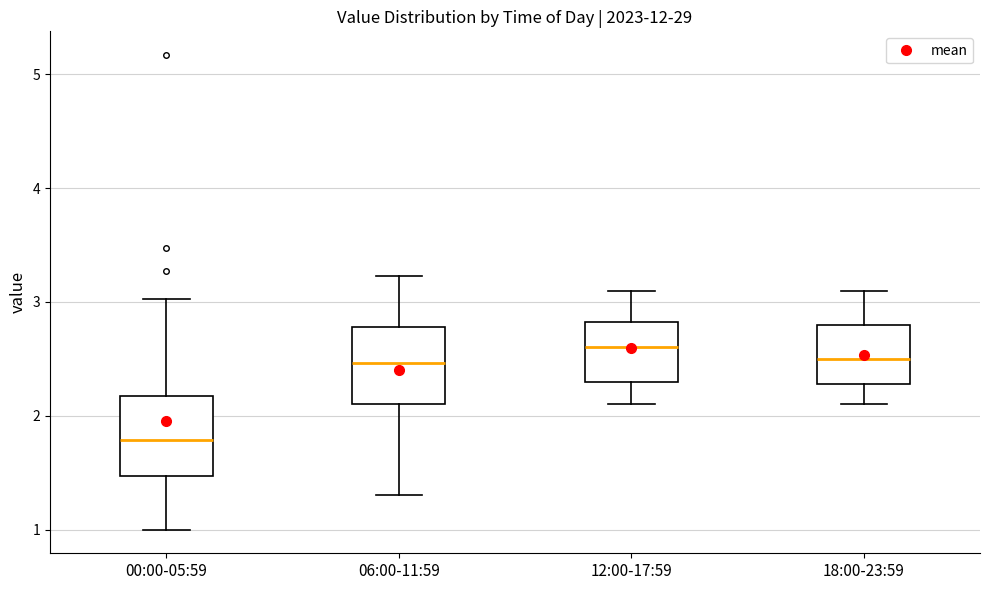

Where does the median line of the box for 06:00-11:59 sit on the y-axis? The values are not printed on the chart, so give them approximately, as read against the axis.

2.5